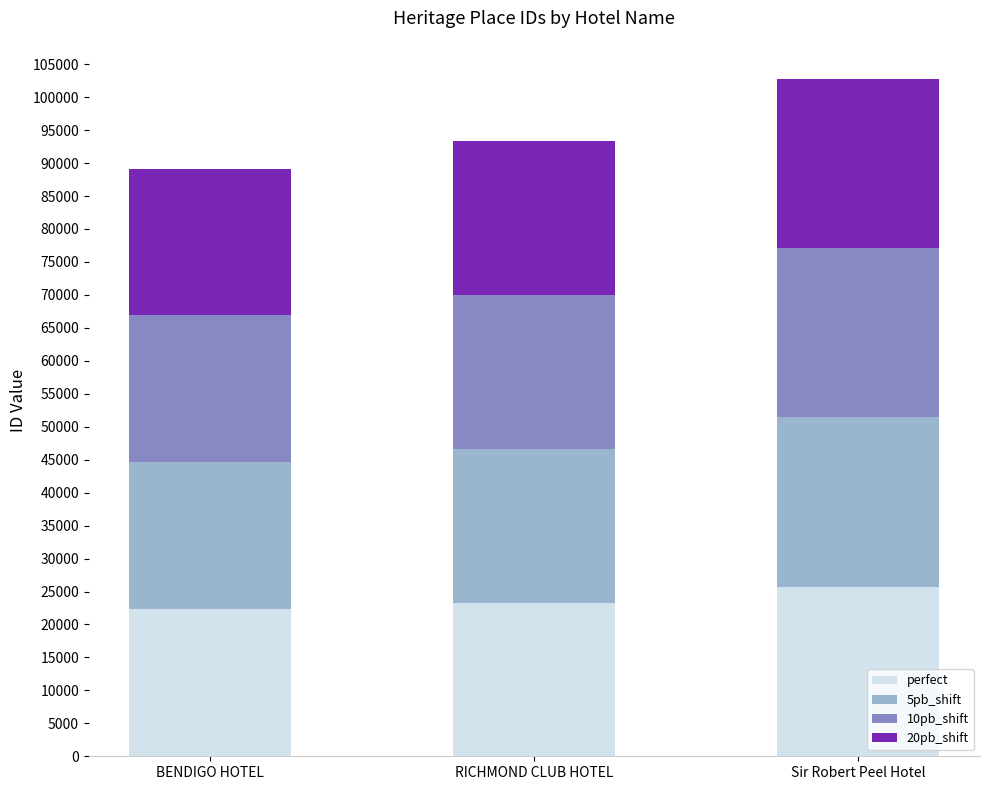

At which category is the sum across all series the highest?

Sir Robert Peel Hotel